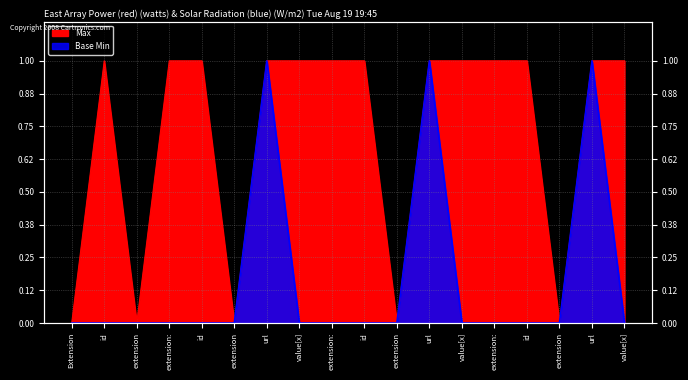

What is the difference between the second highest and second lowest values in the Base Min series?

1